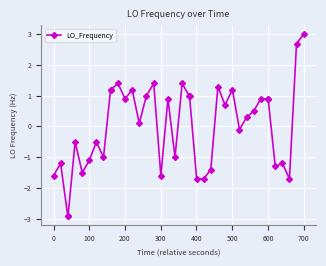

True or false: the data has more than 2 interior local peaks.

True